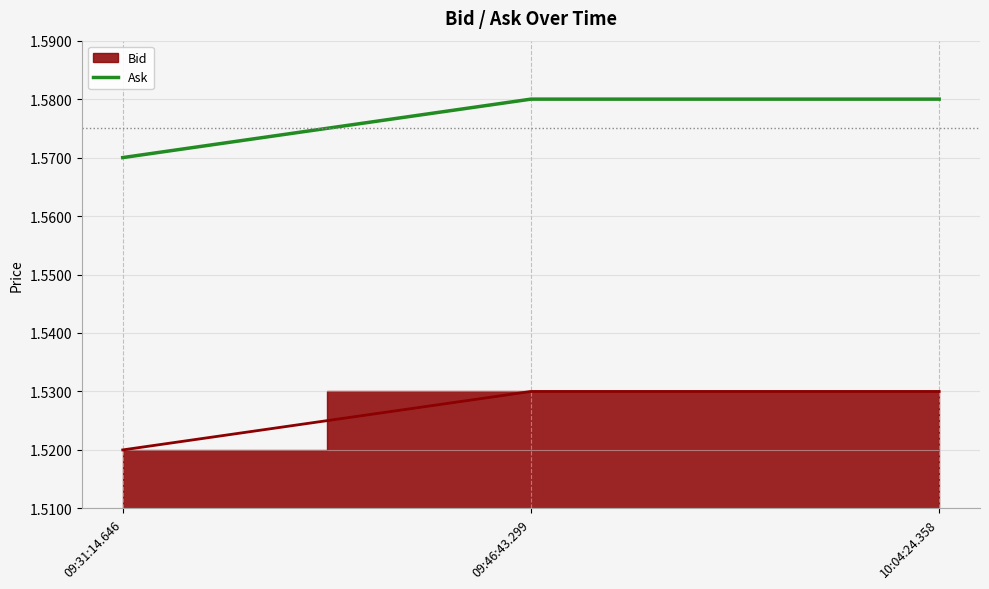

Which category has the lowest value across all series?

09:31:14.646